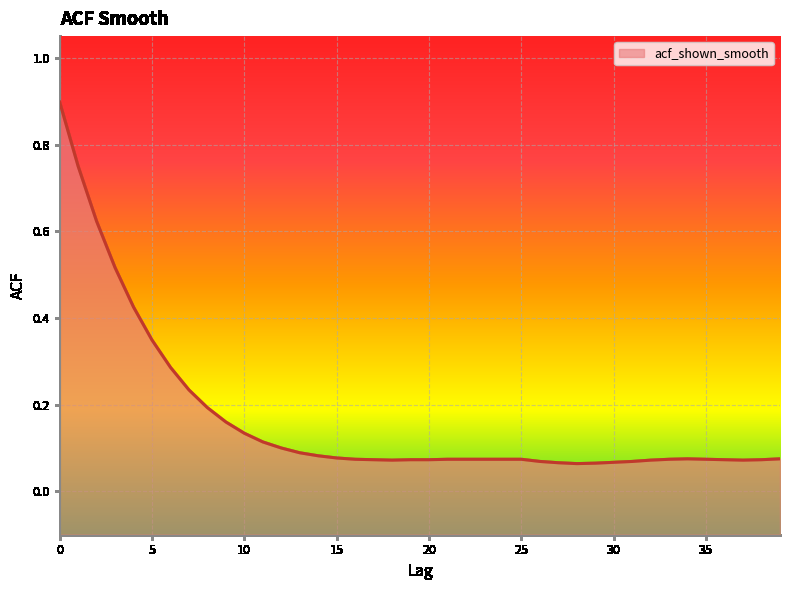

What is the approximate value at 30?

0.1